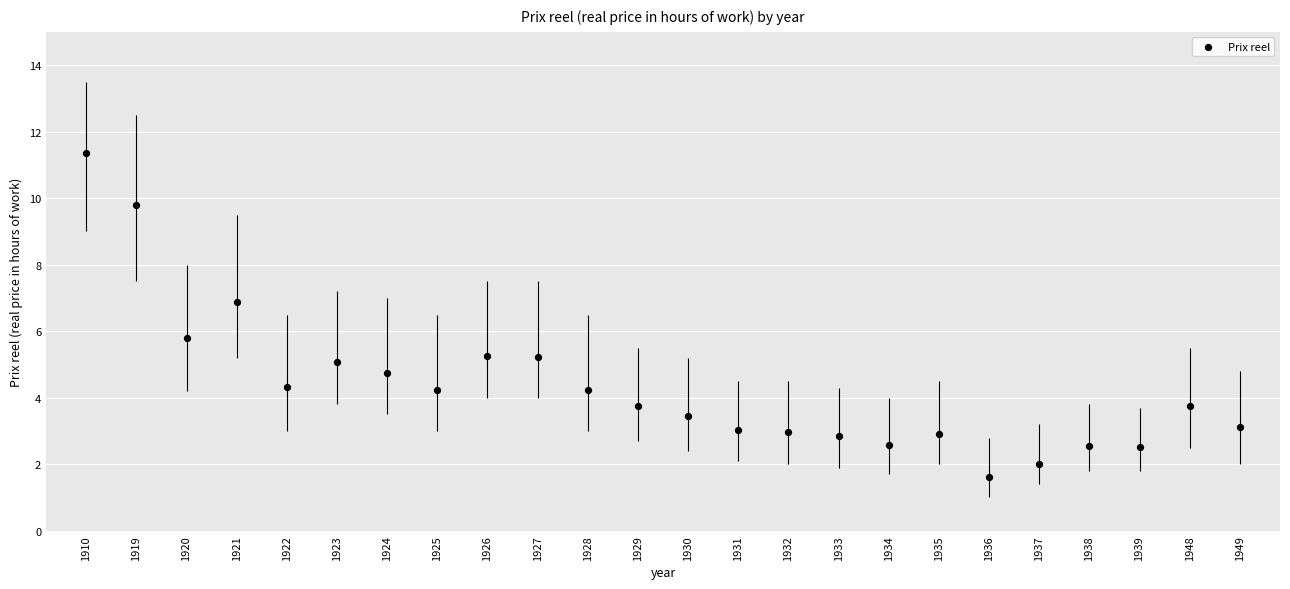

What Y value in the scatter plot is closest to 6?

5.8